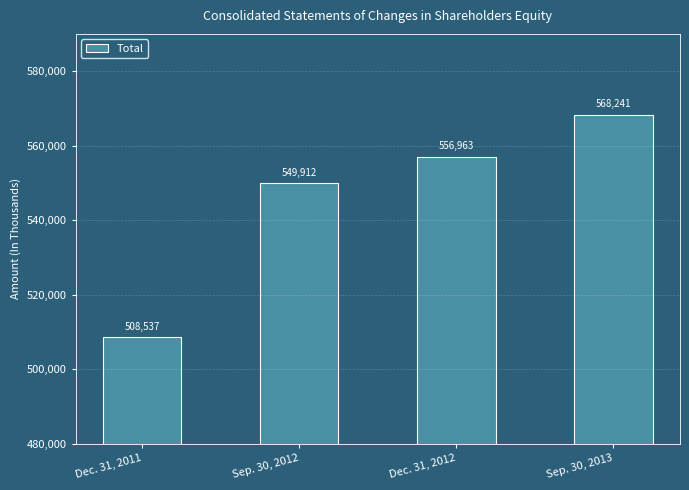

What position from the right is Sep. 30, 2012?

3